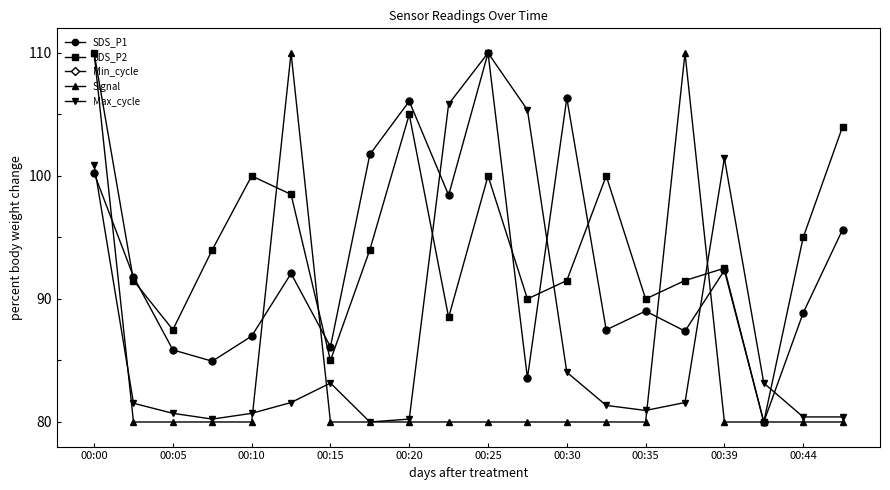

True or false: SDS_P1 has a value of 86.1 at 00:15.

True